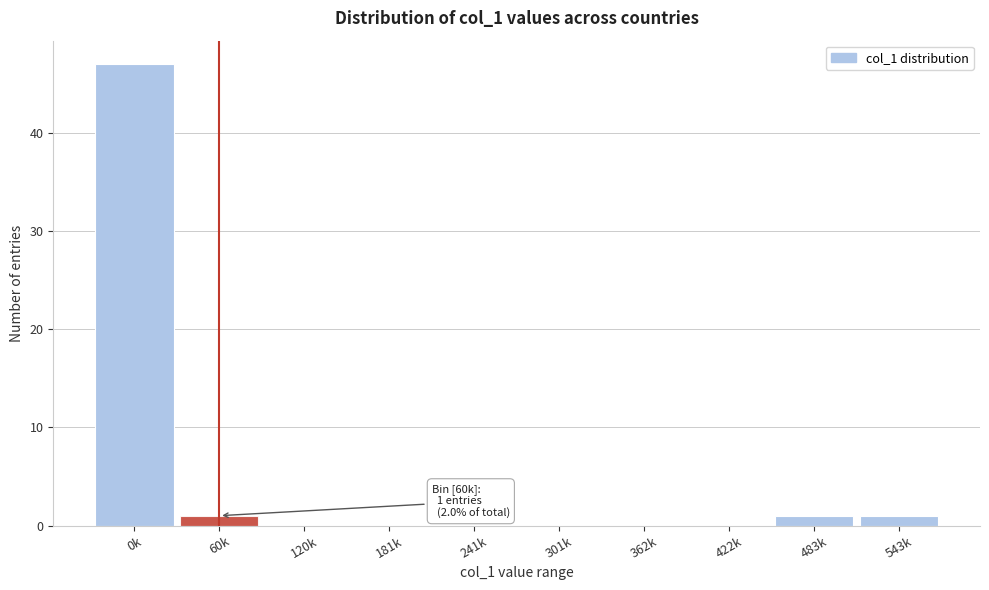

Reading left to right, what are all the values shown in this chart?

0k=47	60k=1	120k=0	181k=0	241k=0	301k=0	362k=0	422k=0	483k=1	543k=1